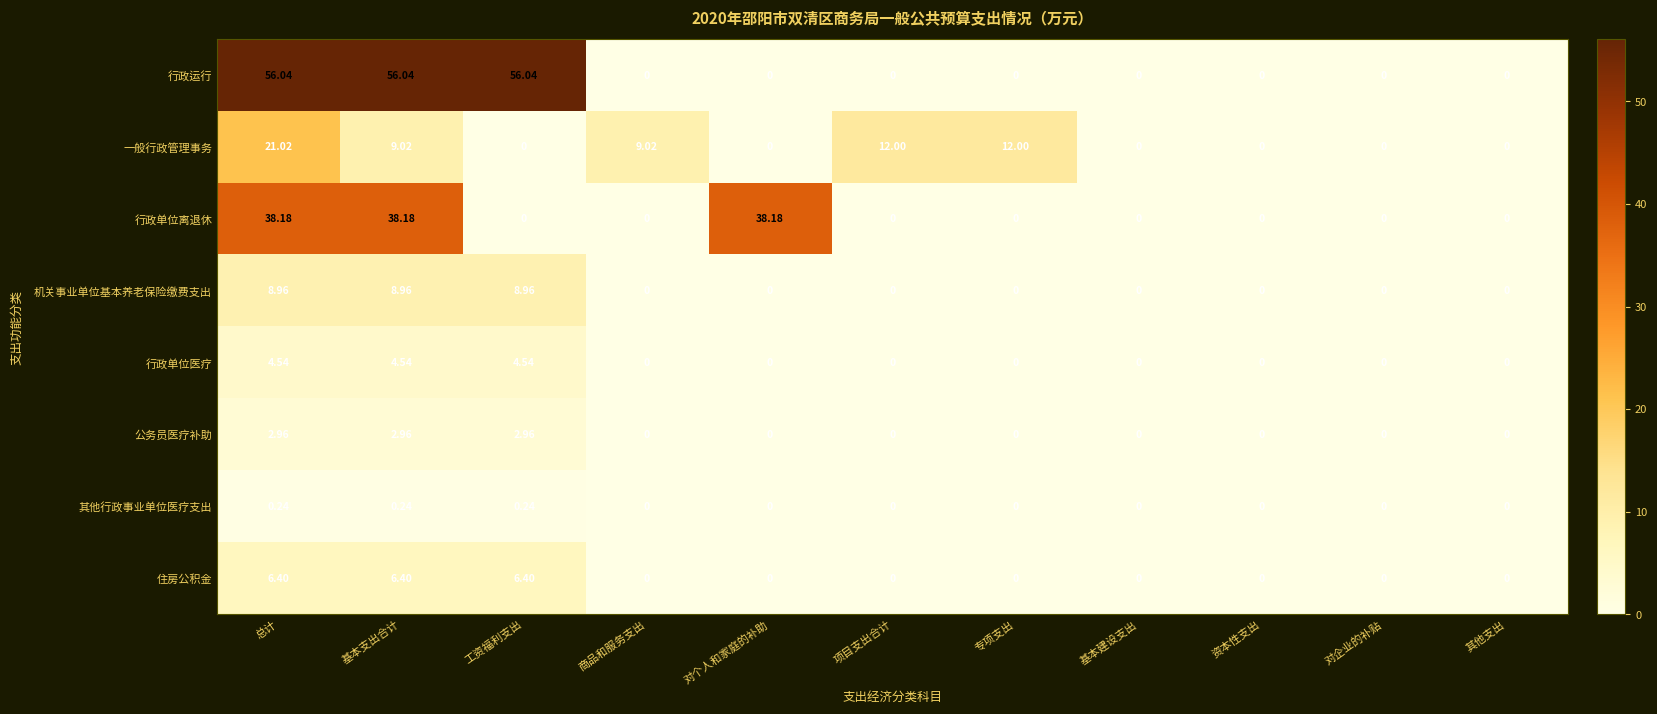

Which series has the largest range (max minus min)?

行政运行